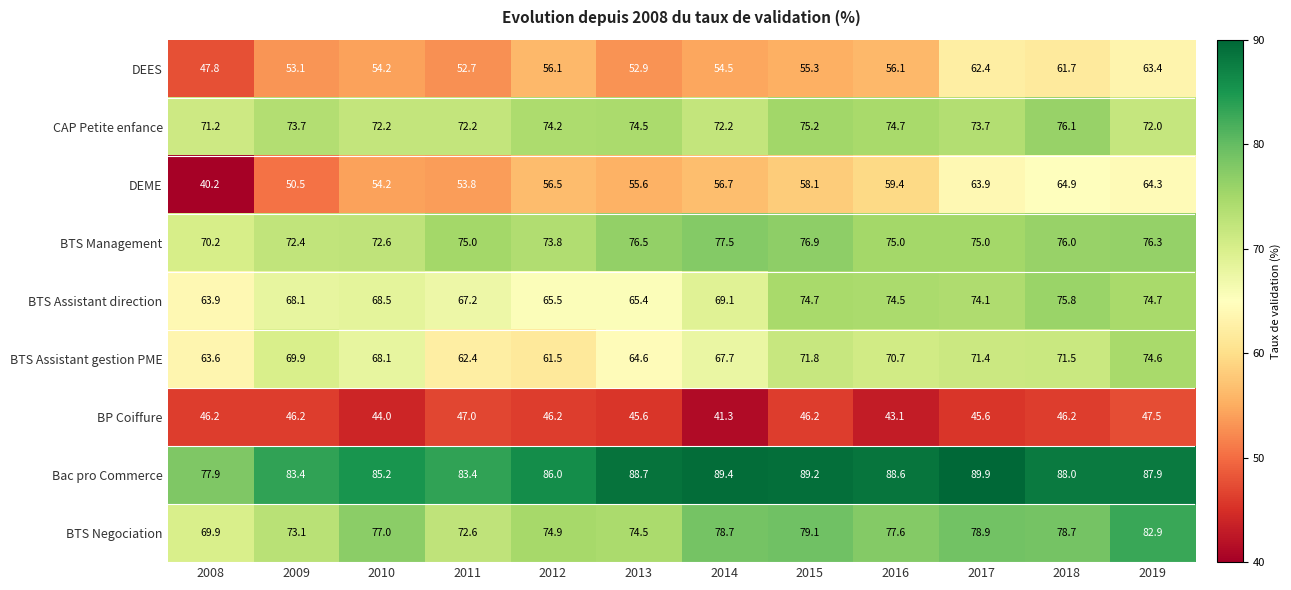

Between 2011 and 2015, which series saw the biggest shift?

BTS Assistant gestion PME